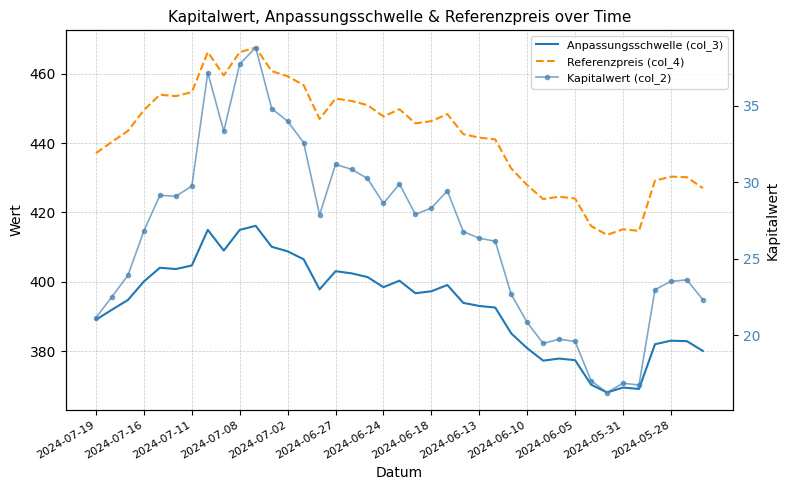

Is this an area chart (filled region under the line)?

No